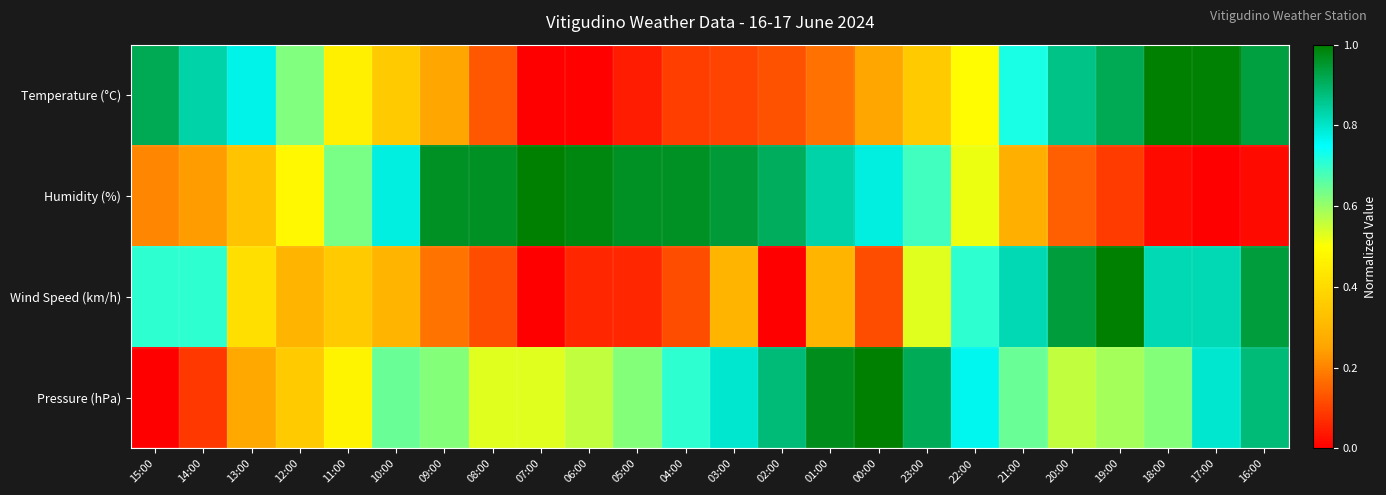

Which series has the largest range (max minus min)?

Temperature (°C)